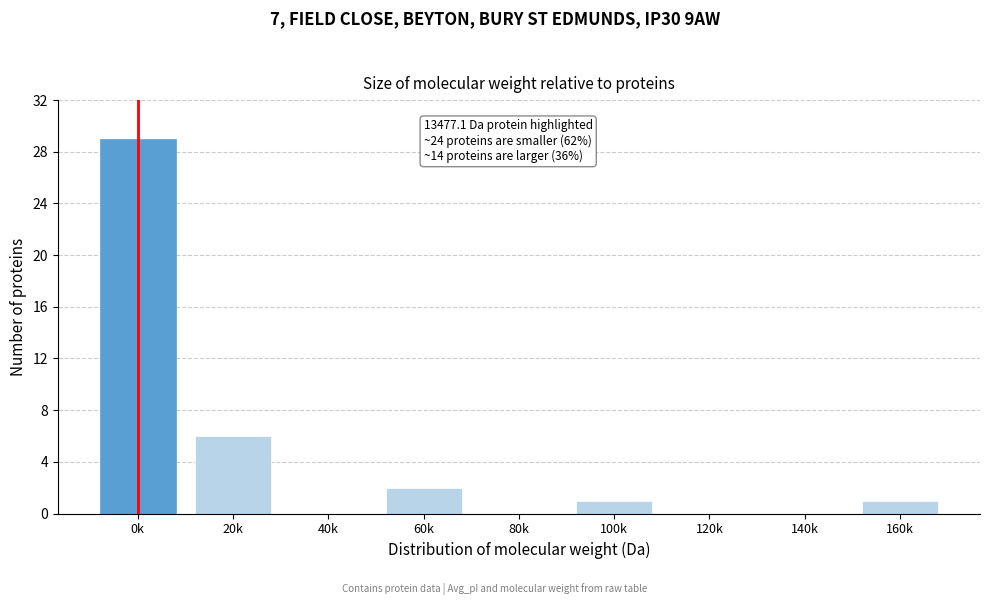

Reading left to right, list all the values displayed in this chart.

0k=29	20k=6	40k=0	60k=2	80k=0	100k=1	120k=0	140k=0	160k=1